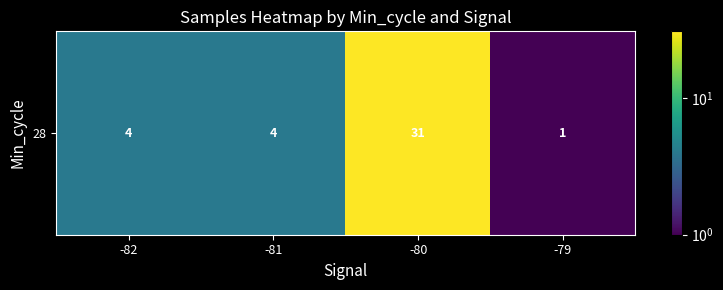

Reading left to right, what are all the values shown in this chart?

4	4	31	1